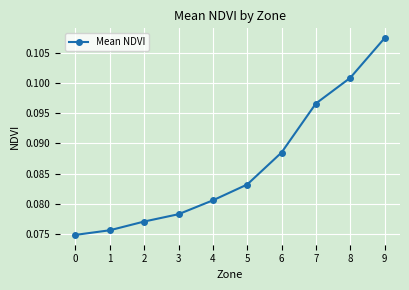

Rank the categories by value from highest to lowest.

9, 8, 7, 6, 5, 4, 3, 2, 1, 0